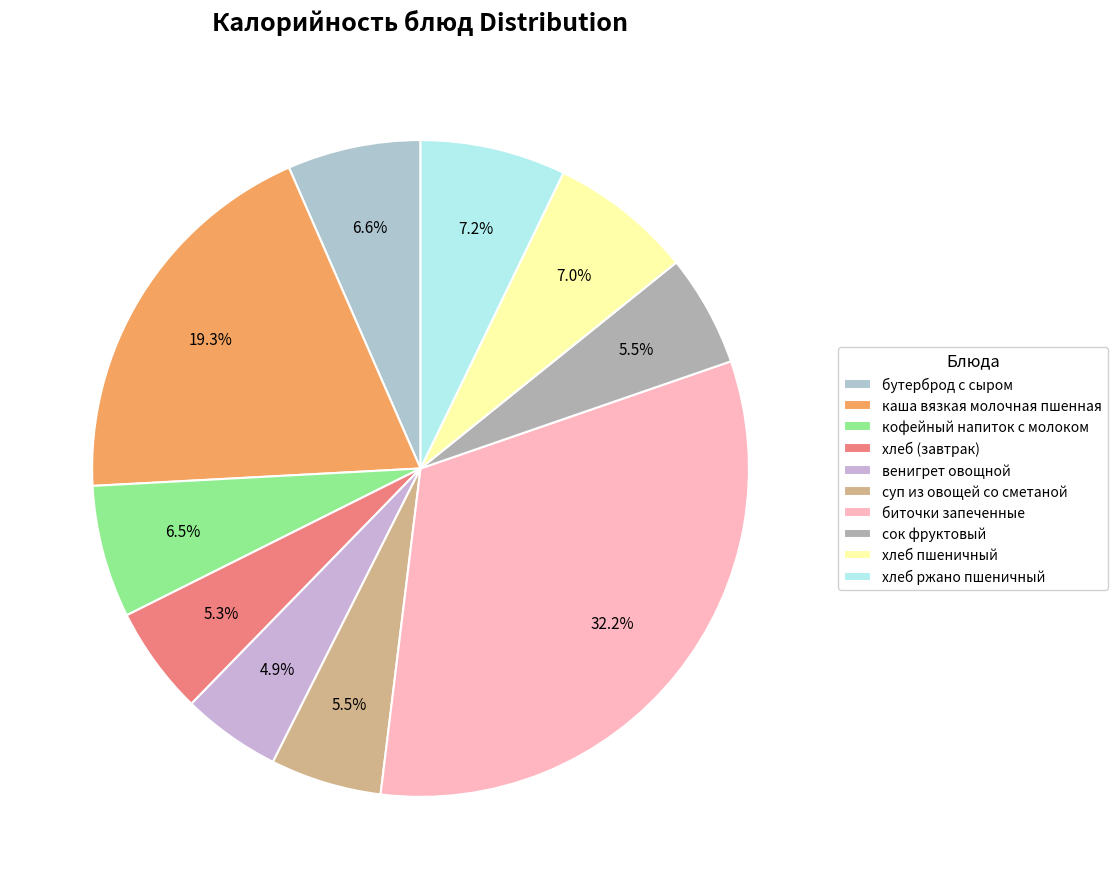

How many segments does this pie chart have?

10